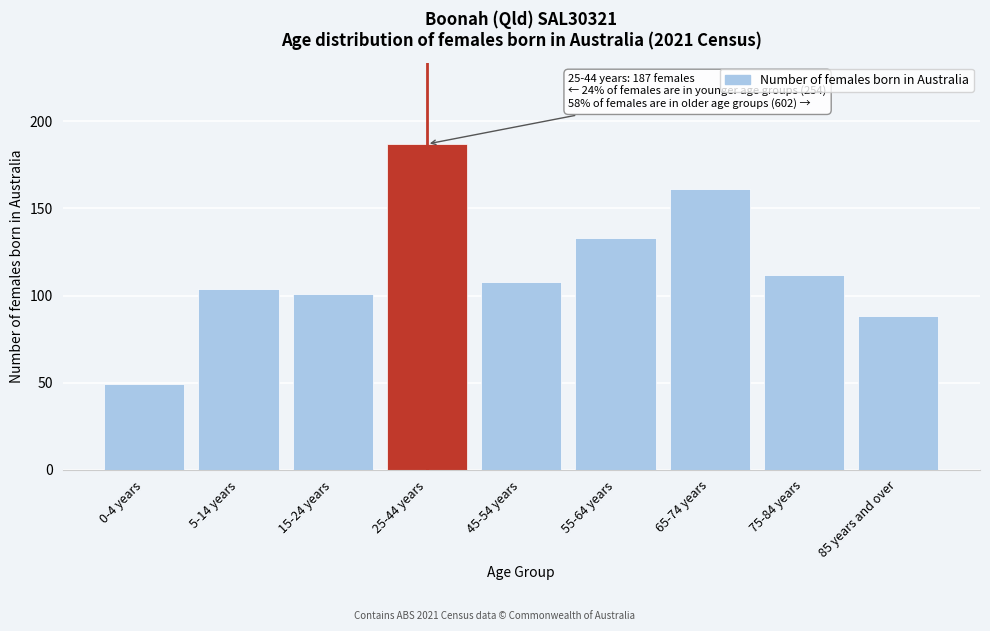

Reading right to left, extract all data points from this chart.

88	112	161	133	108	187	101	104	49